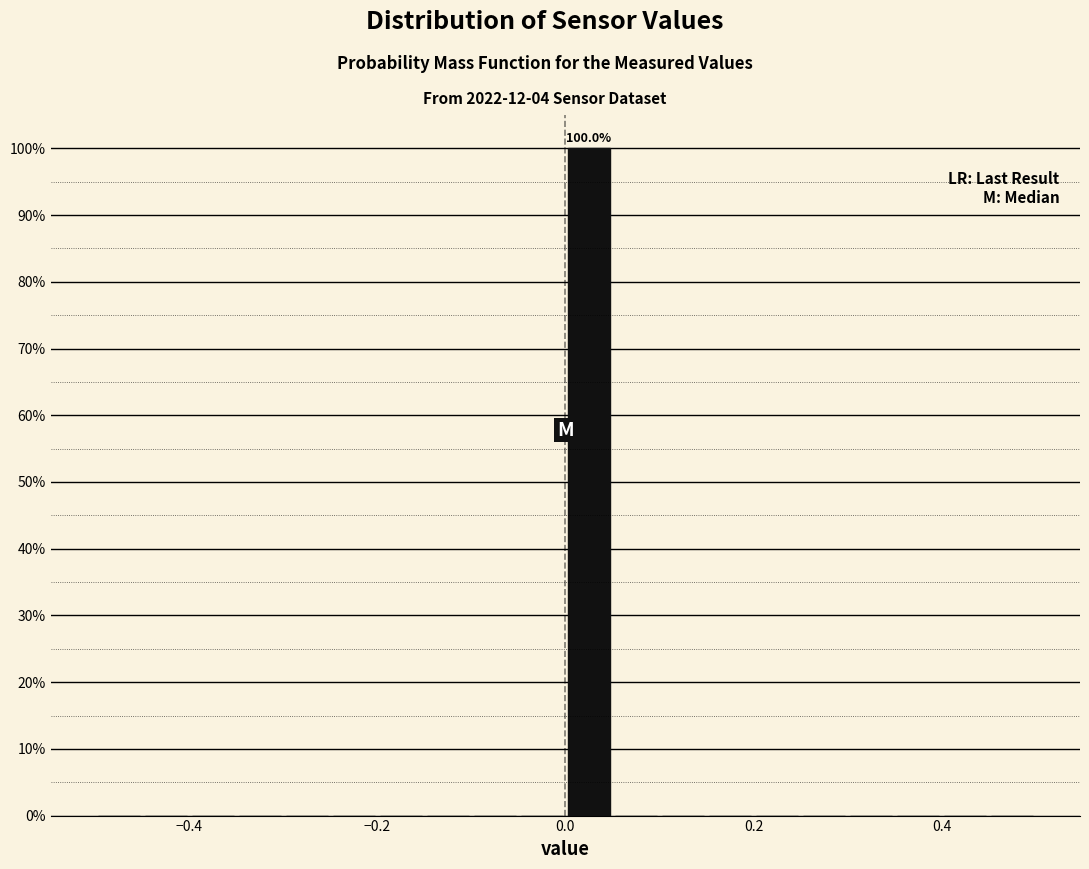

Around what value on the x-axis is the tallest bar? Give the approximate position of its centre, as read against the axis.

0.02